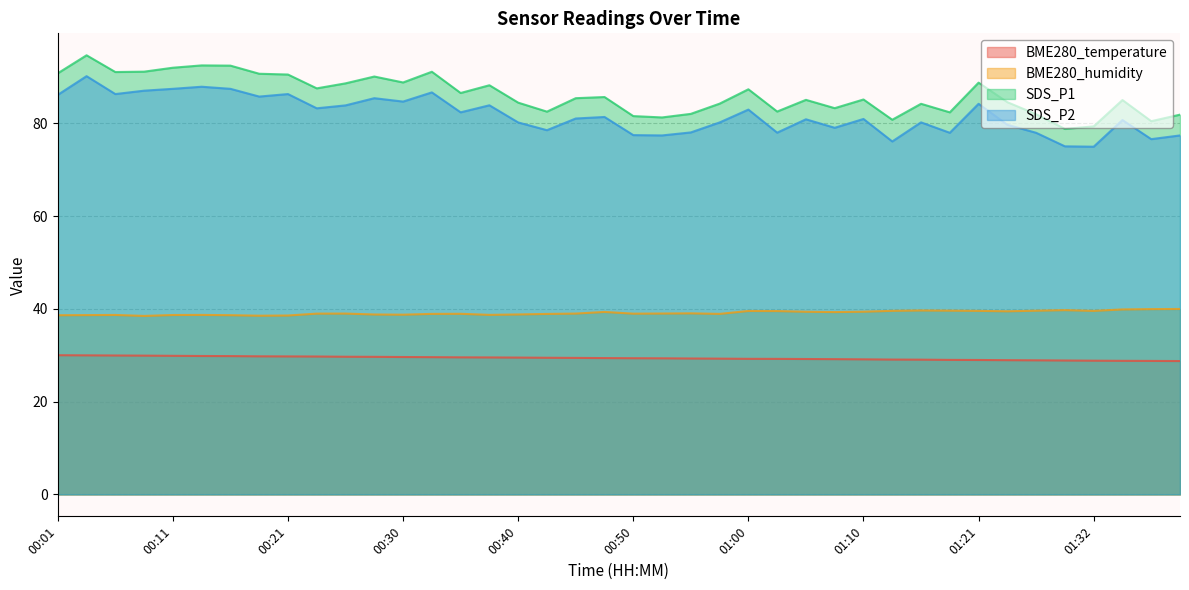

True or false: BME280_temperature and SDS_P1 cross at least once.

False